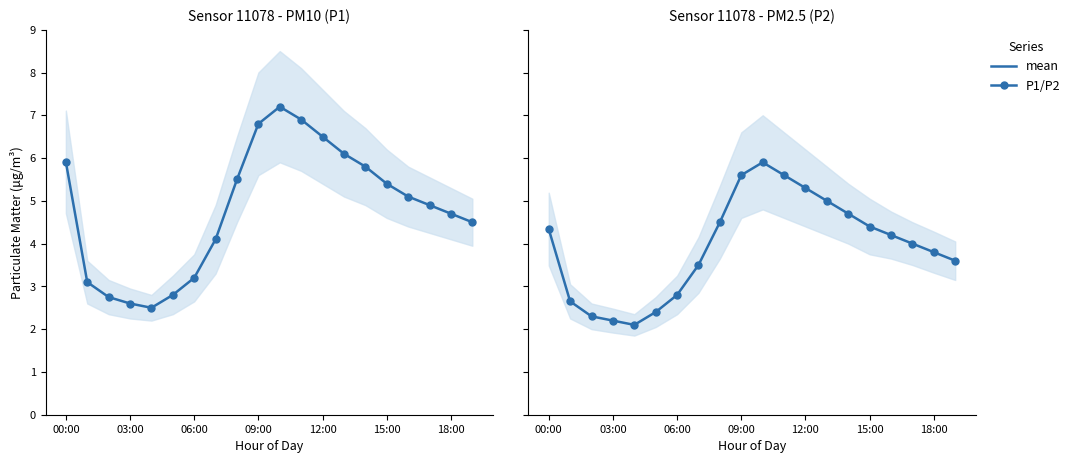

Rank the series at 06:00 from highest to lowest value.

P1, P2